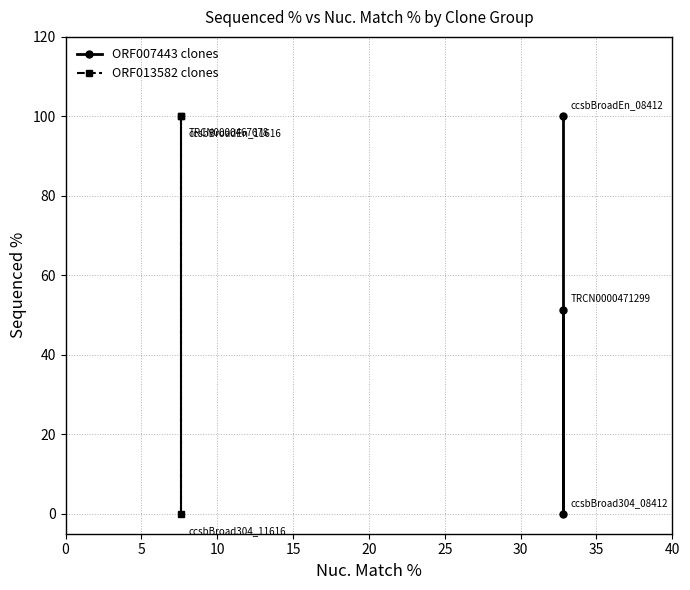

At which category does the chart reach its minimum across all series?

5